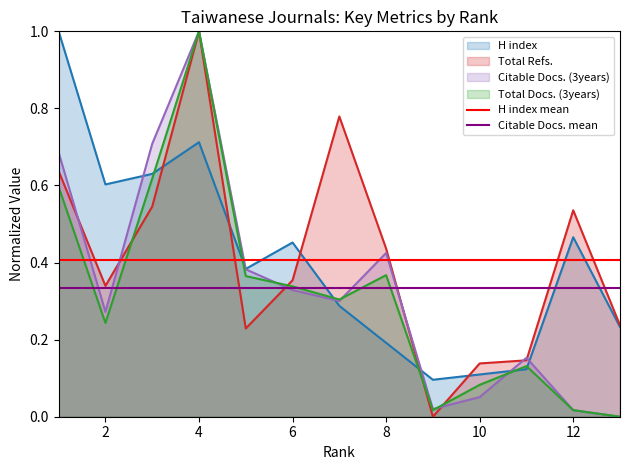

True or false: H index has a value of 0.2 at 10.

False